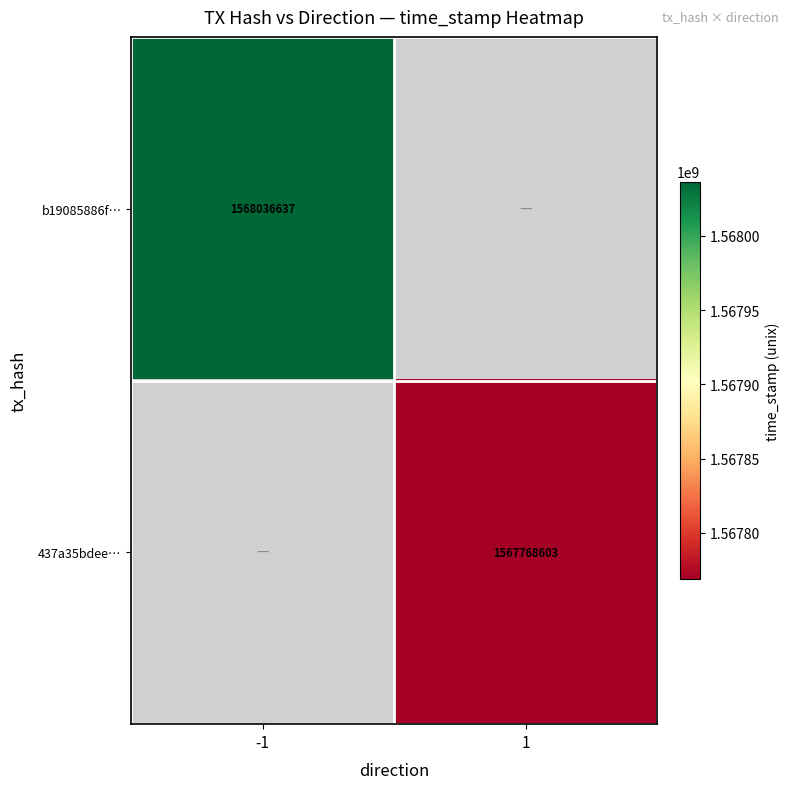

Is it true that b19085886f… equals 1568036637 at -1?

True